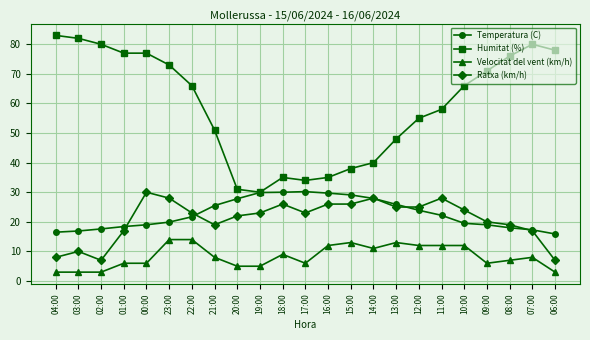

Which series changed the most between 04:00 and 00:00?

Ratxa (km/h)